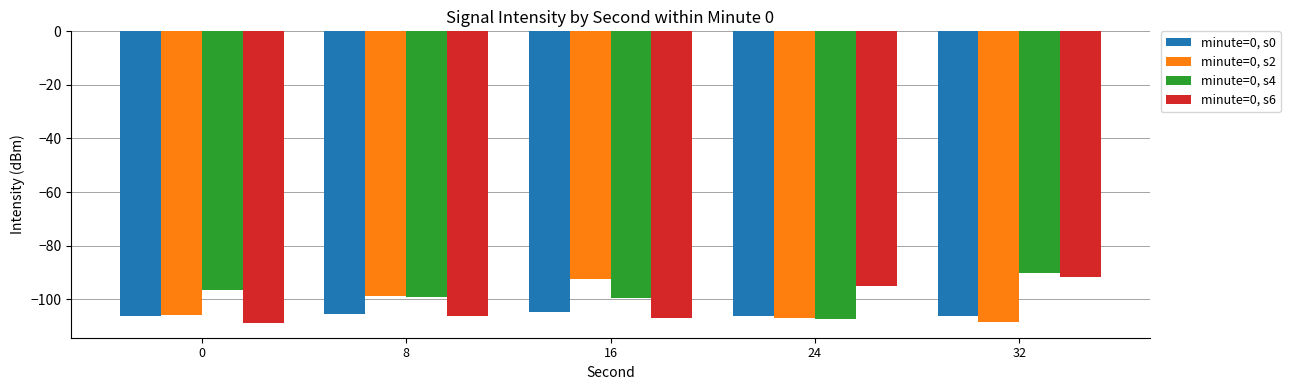

What is the sum of the minute=0, s0 values at 0 and 24?

-212.9